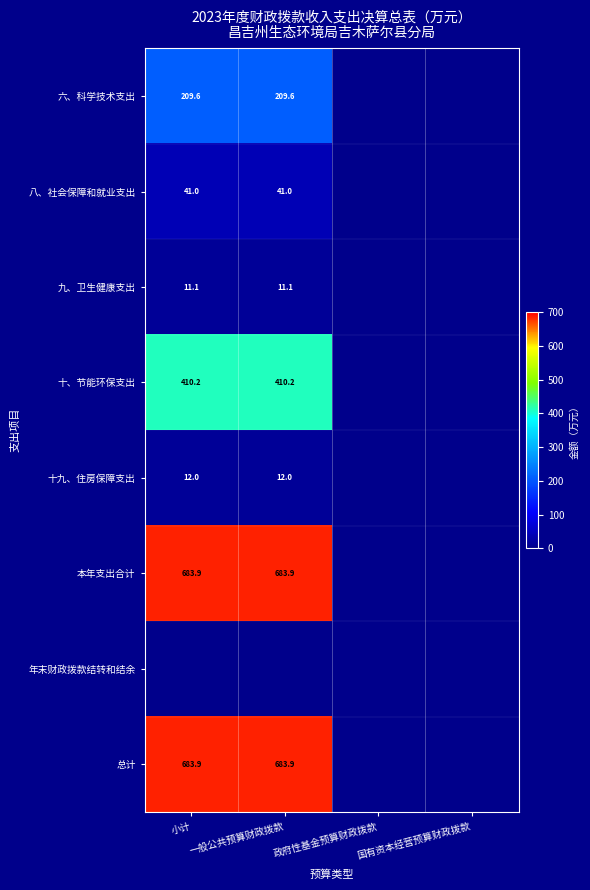

Is it true that 九、卫生健康支出 equals 3.9 at 一般公共预算财政拨款?

False